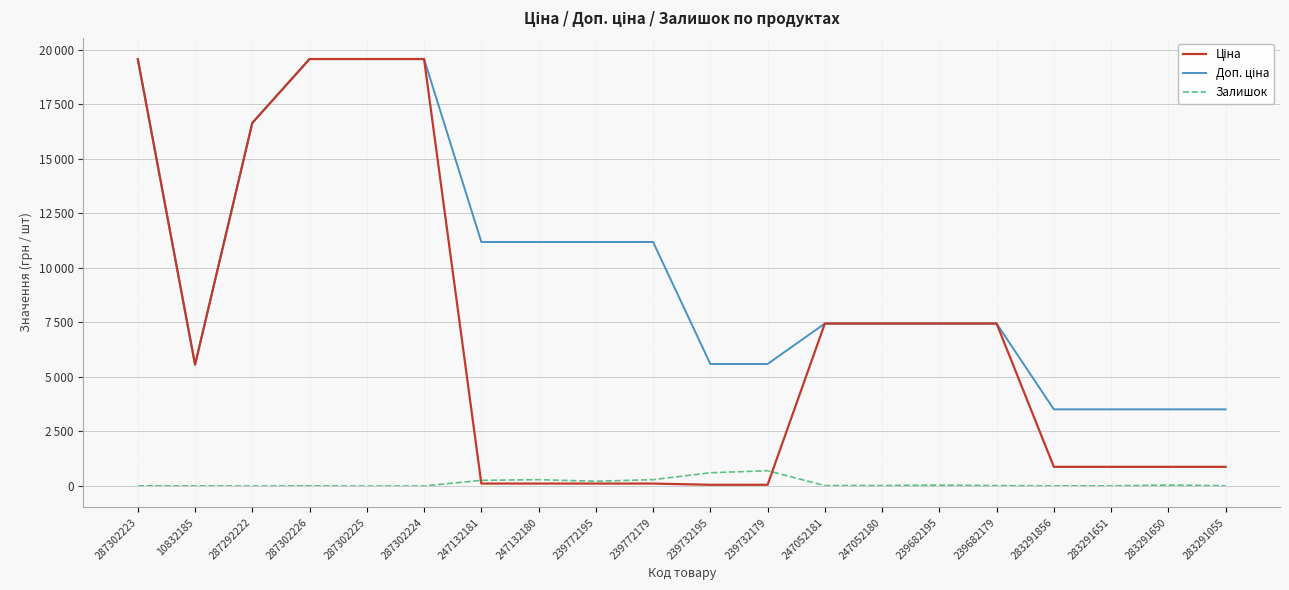

Does the chart display data point markers on the line(s)?

No